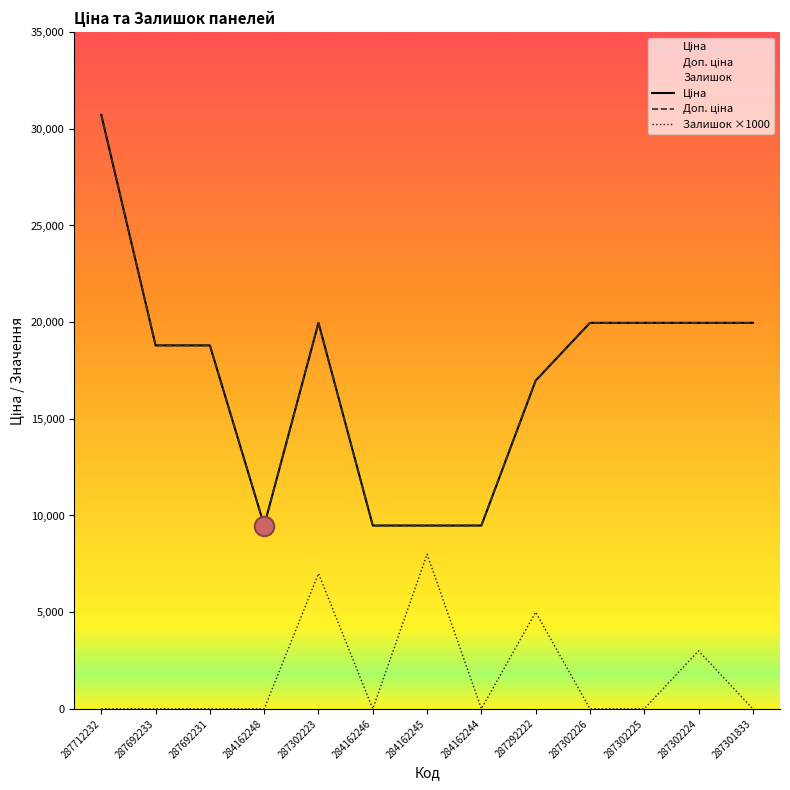

True or false: Доп. ціна and Залишок intersect in this chart.

False